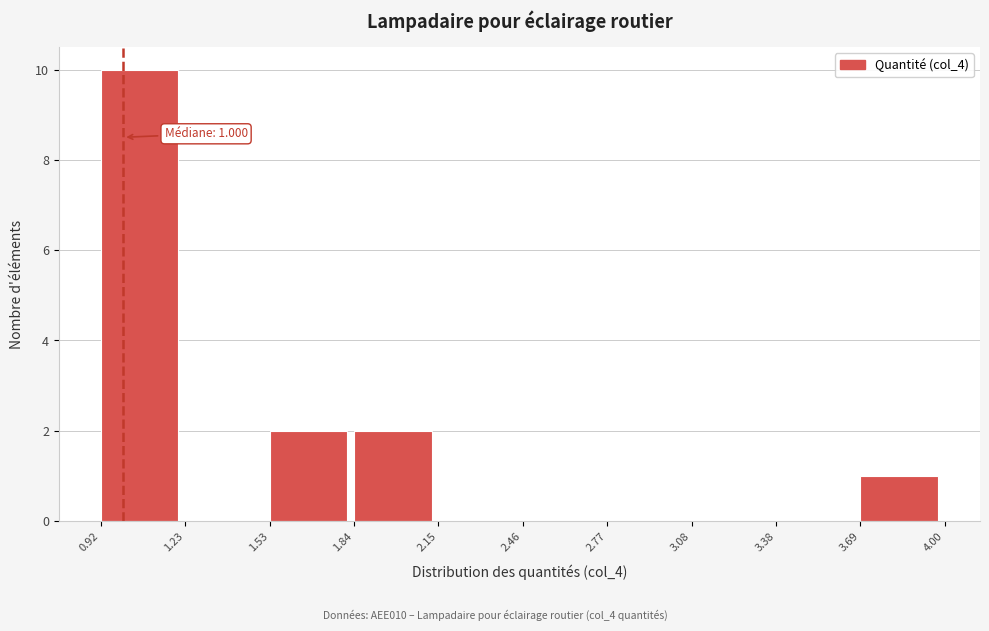

Over which range of the x-axis is the bar tallest?

0.92 to 1.23